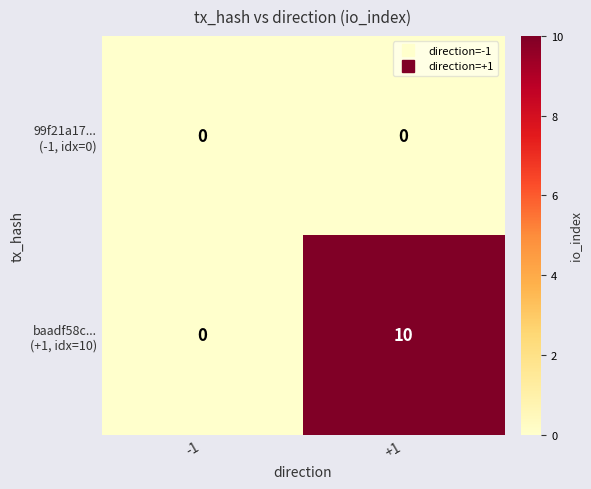

What is the maximum value shown in the chart?

10